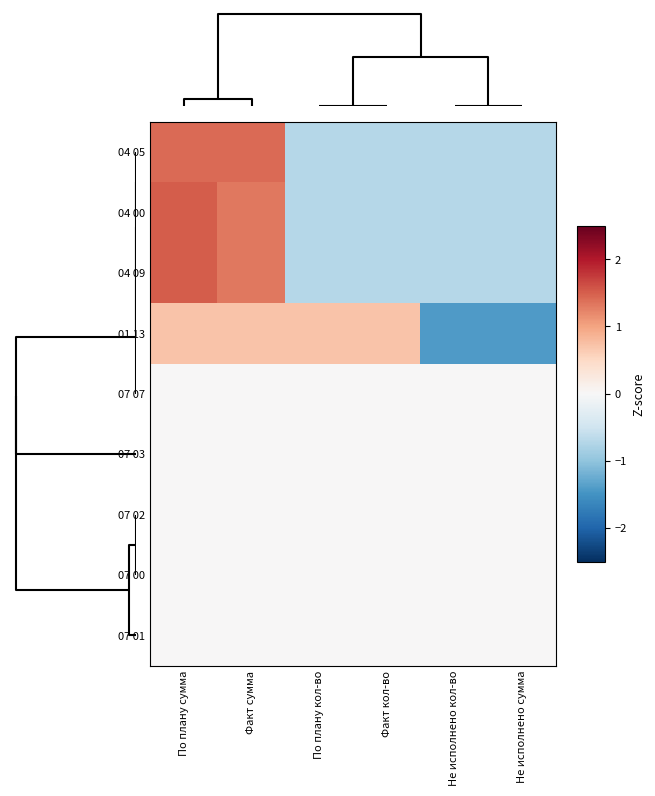

What is the spread (max minus min) of values at По плану сумма?

1.5